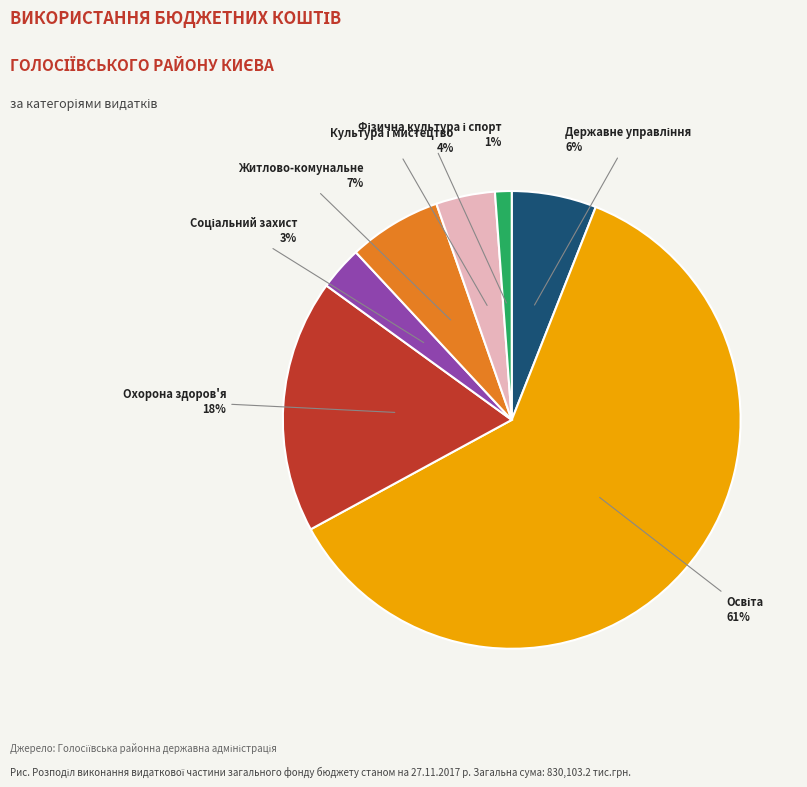

To the nearest percent, what percentage of the pie is Охорона здоров'я?

18%